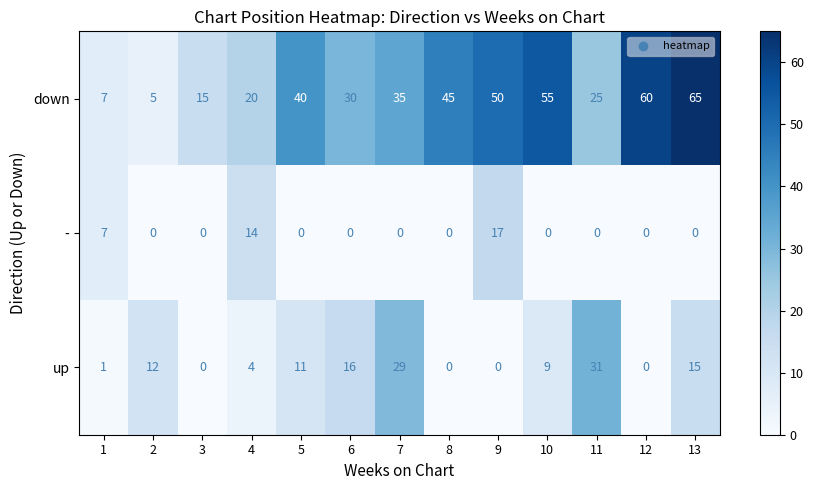

What value does the up series have at 10?

9